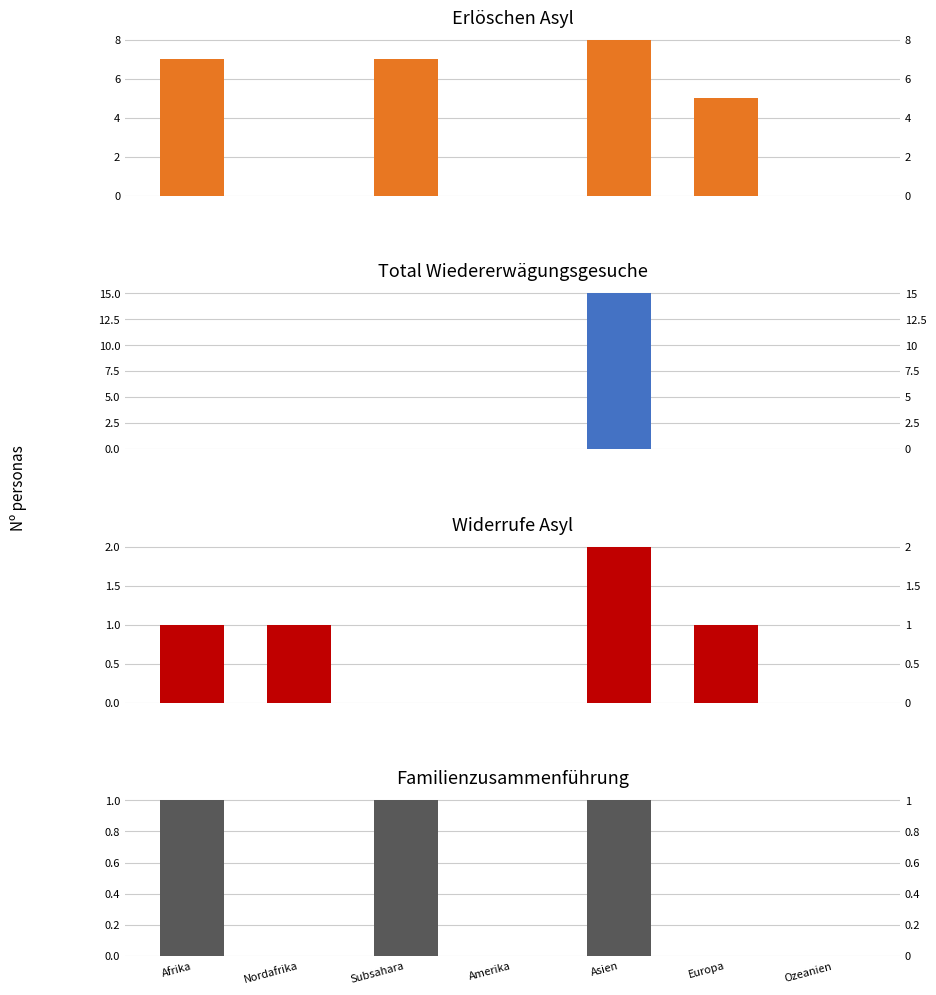

Is the value of Total Wiedererwägungsgesuche (col_7) at Afrika greater than the value of Erlöschen Asyl (col_15) at Europa?

No